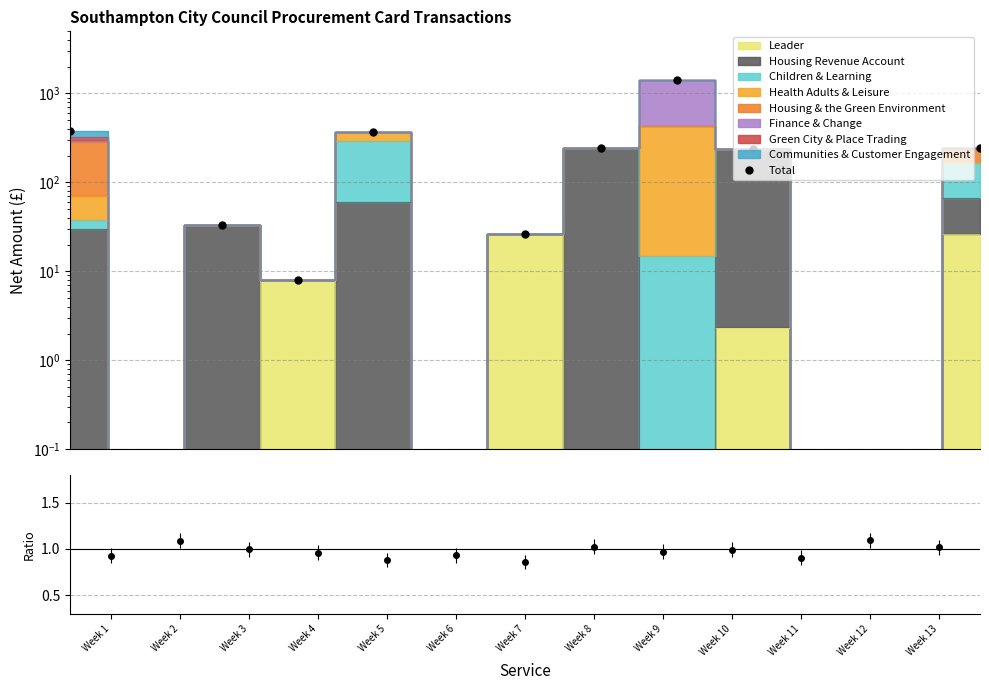

At which category does the data reach its first local valley?

Week 2